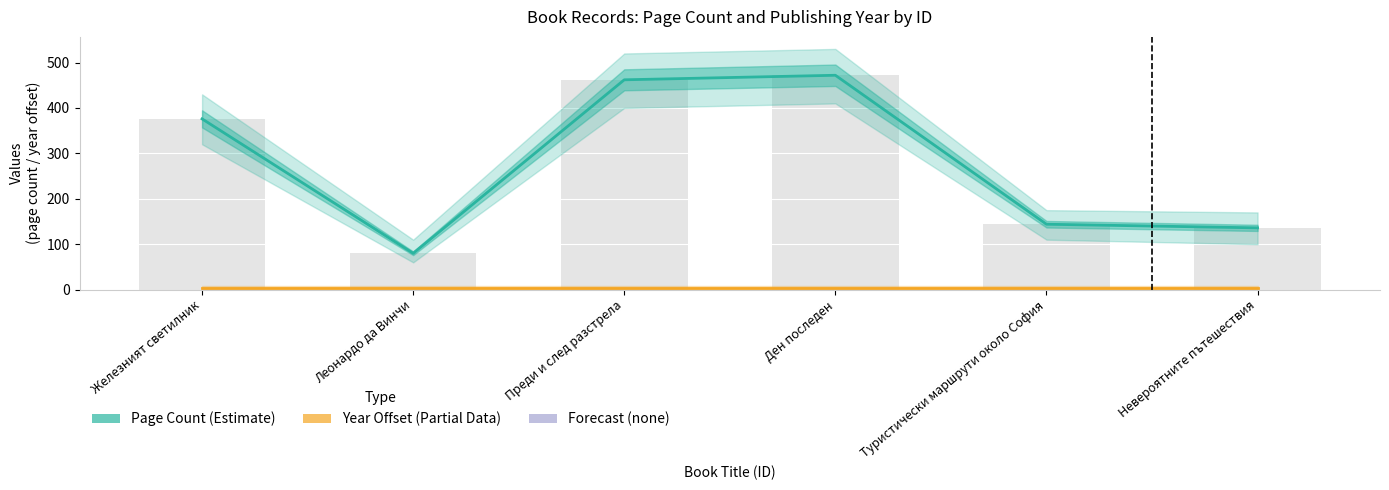

Is it true that Publishing Year (offset: year-1975) equals 6 at Преди и след разстрела?

False